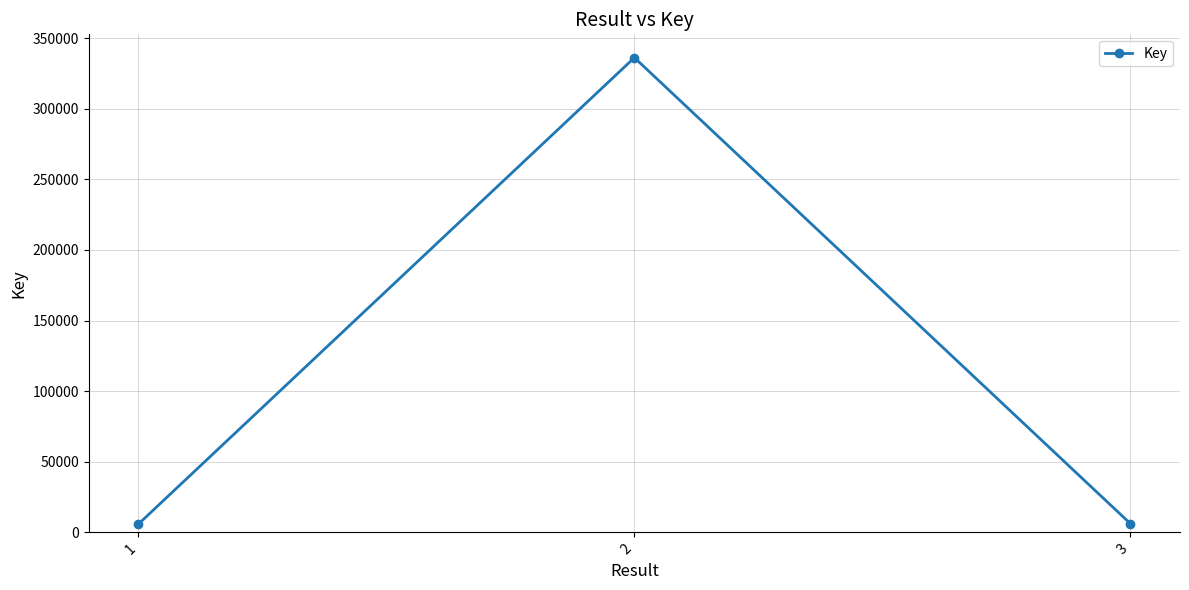

What is the change in value from 2 to 3?

-329999